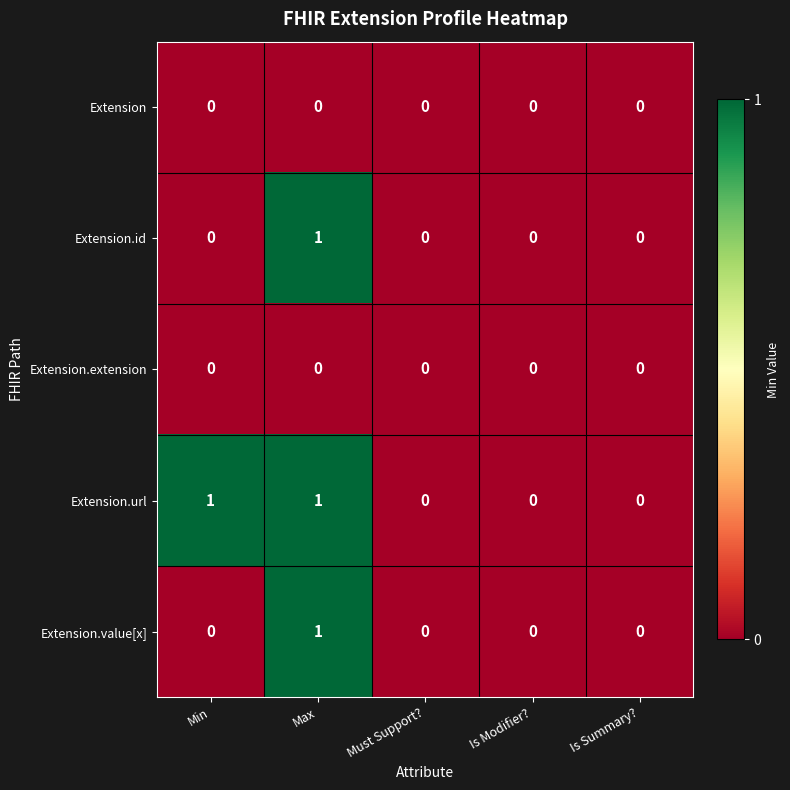

How many Extension.value[x] values are between 0 and 1?

5